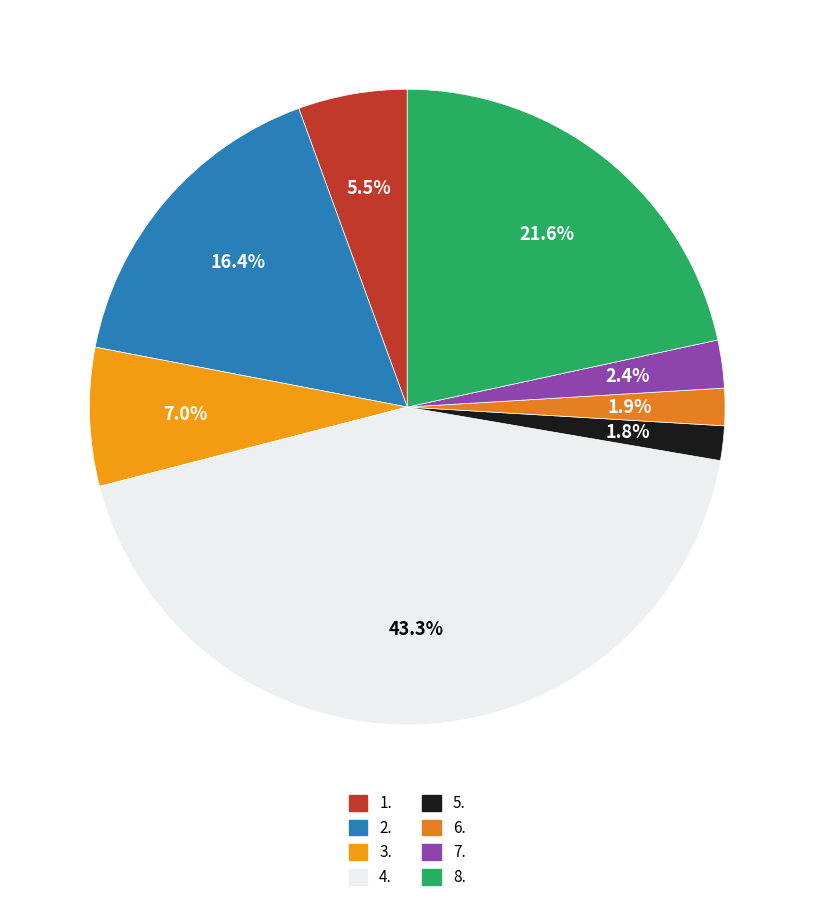

True or false: 4. accounts for 55% of the total.

False